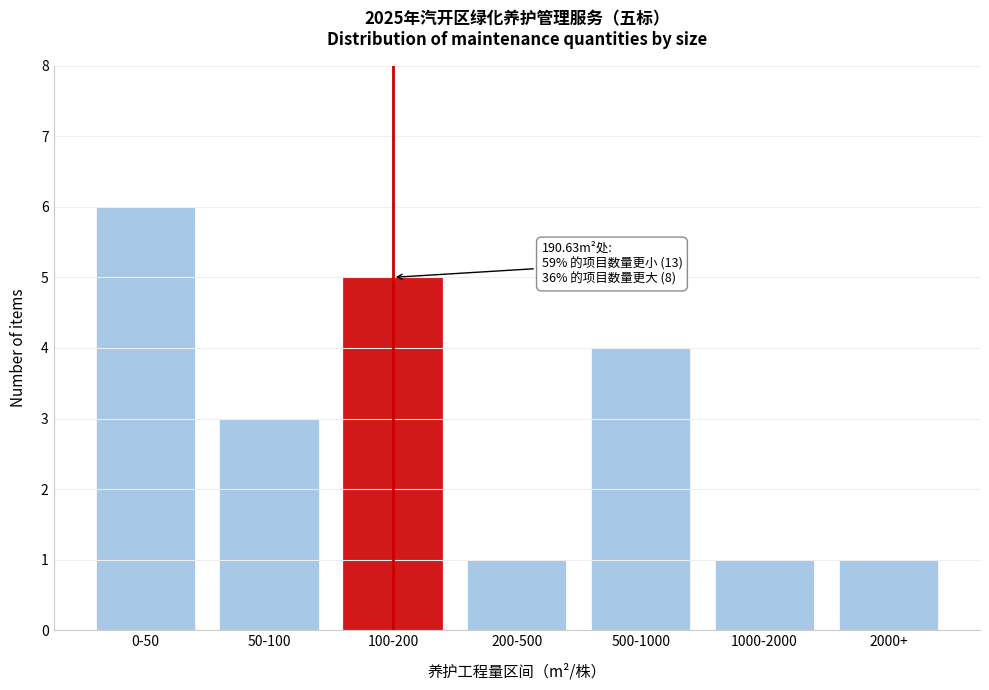

Reading left to right, extract all data points from this chart.

6	3	5	1	4	1	1